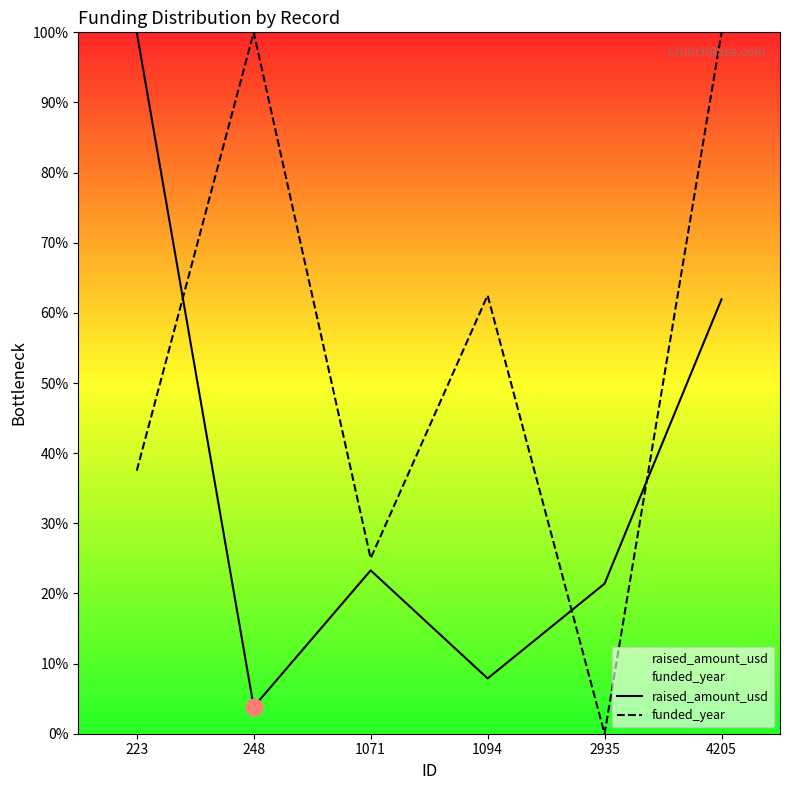

What is the sum of all raised_amount_usd values?

2.2